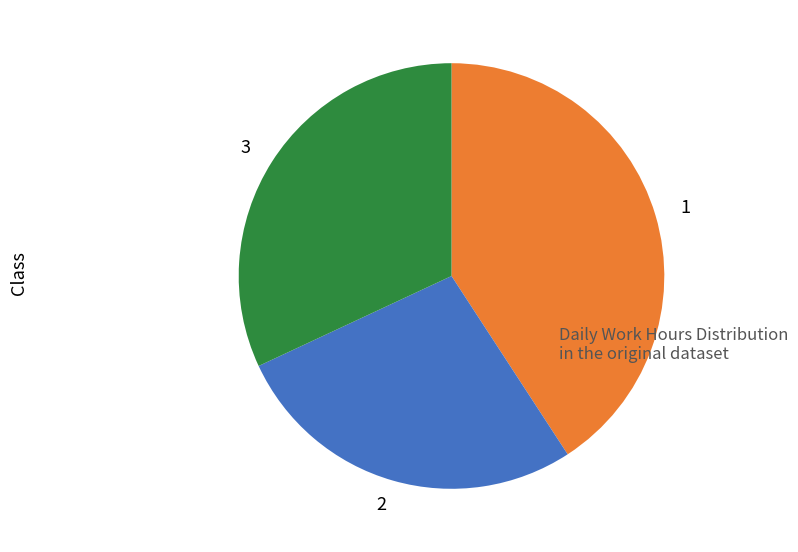

What is the ratio of the value at 3 to the value at 2?

1.2